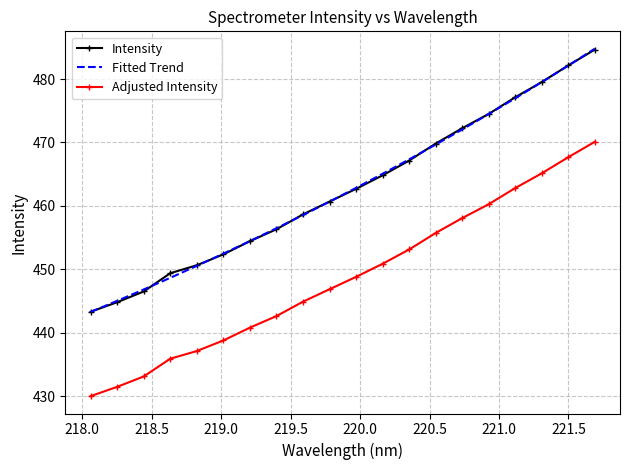

True or false: Adjusted Intensity and Intensity intersect in this chart.

False